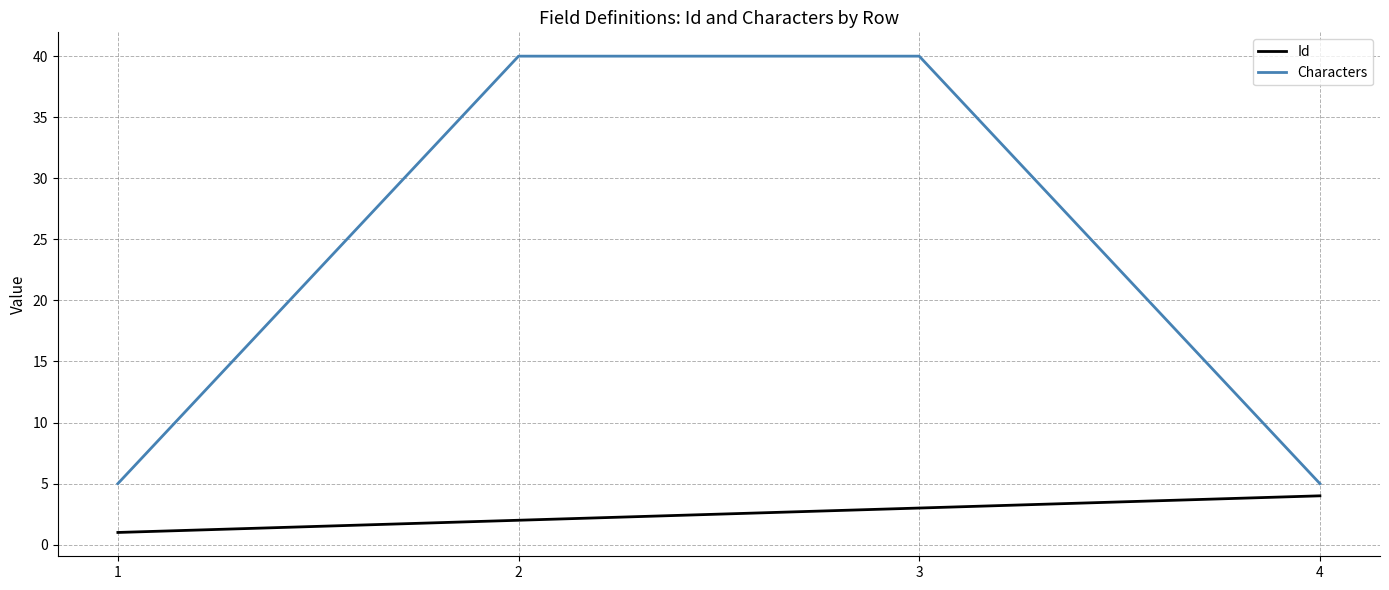

Rank the series at 3 from highest to lowest value.

Characters, Id